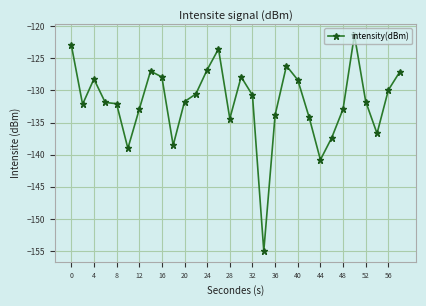

What is the average value?

-131.8